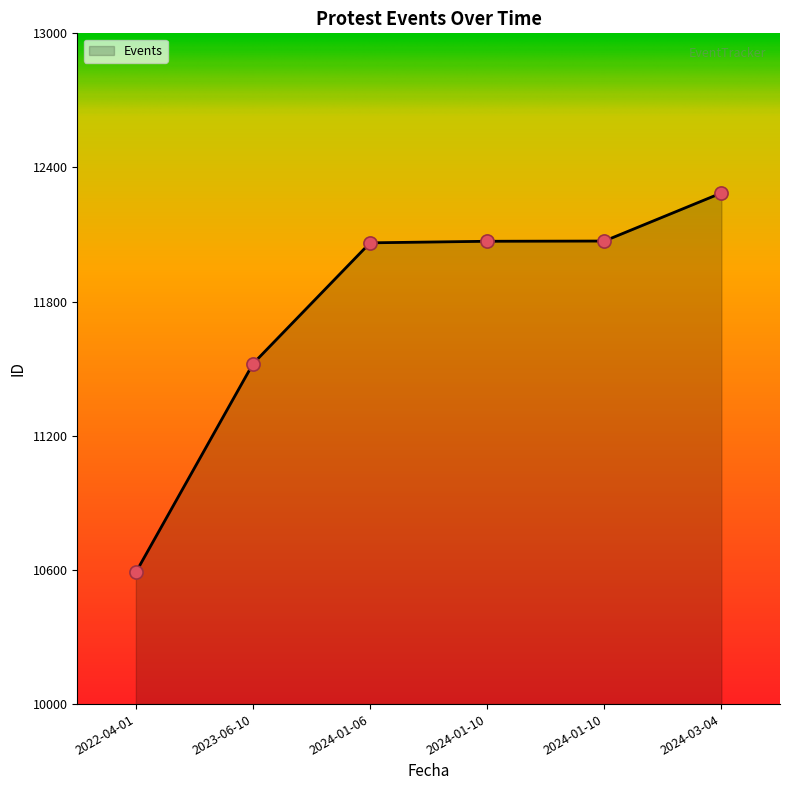

What is the change in value from 2024-01-10 to 2024-01-10?

+1